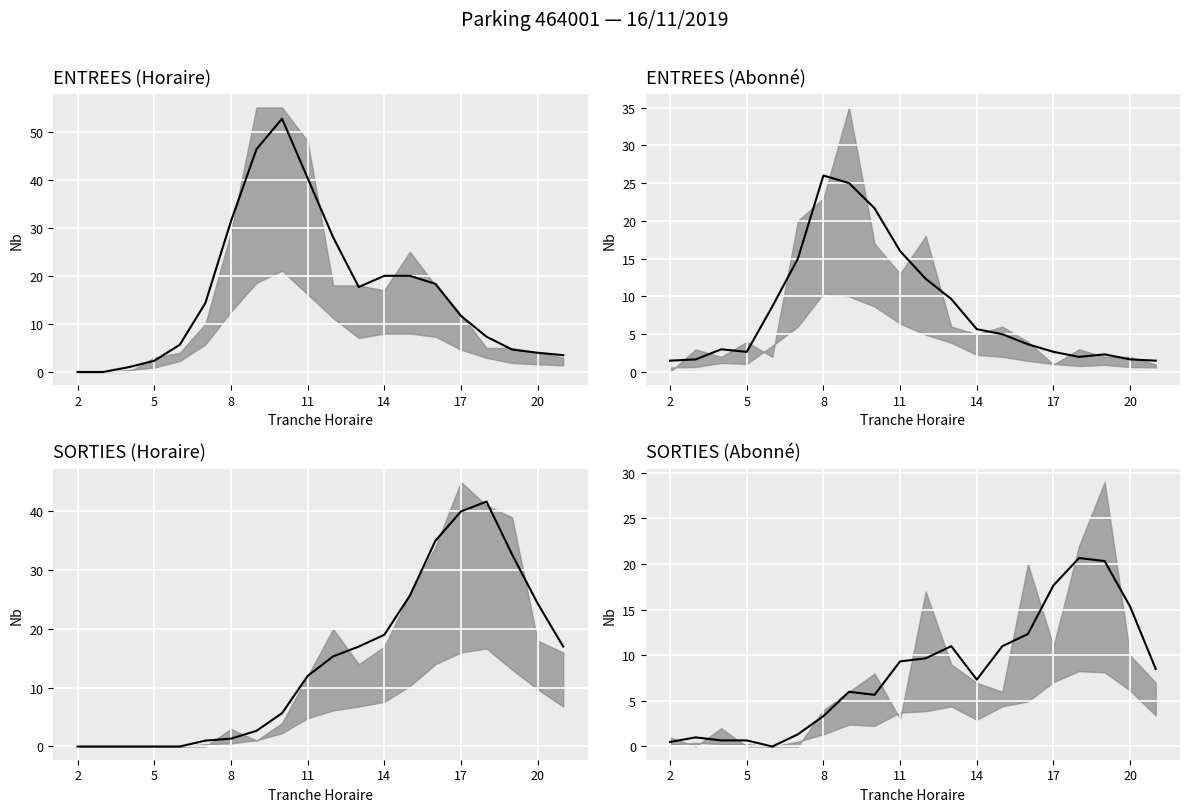

How many lines are shown in the chart?

4